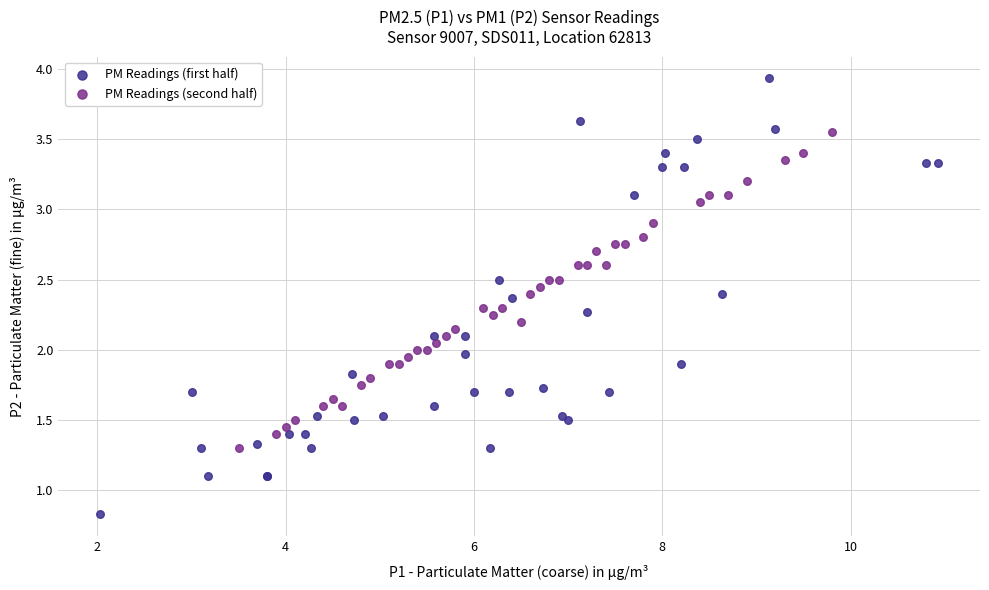

Which series reaches the minimum Y coordinate?

PM Readings (first half)